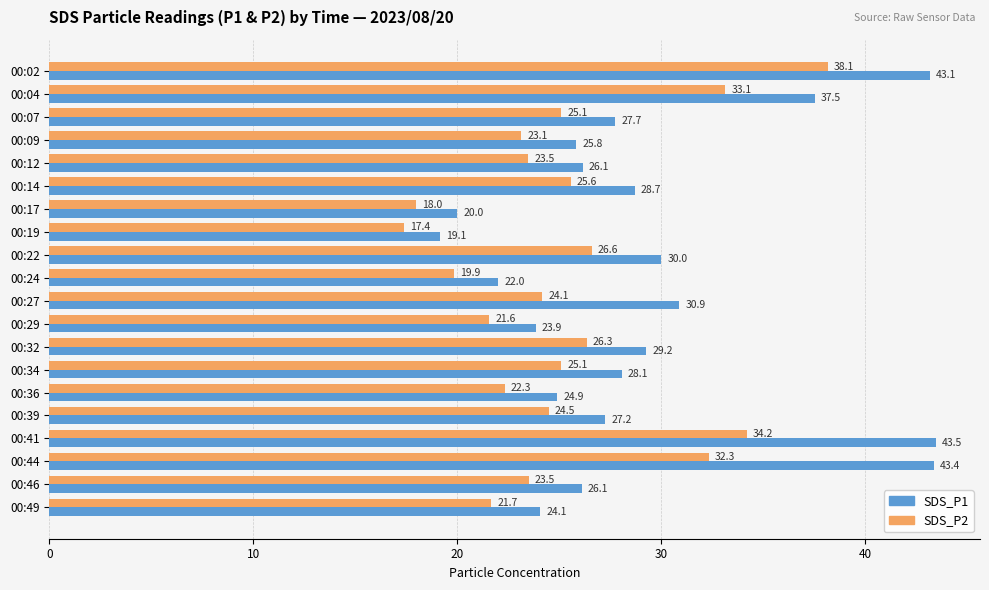

Is the value of SDS_P2 at 00:32 greater than the value of SDS_P1 at 00:32?

No